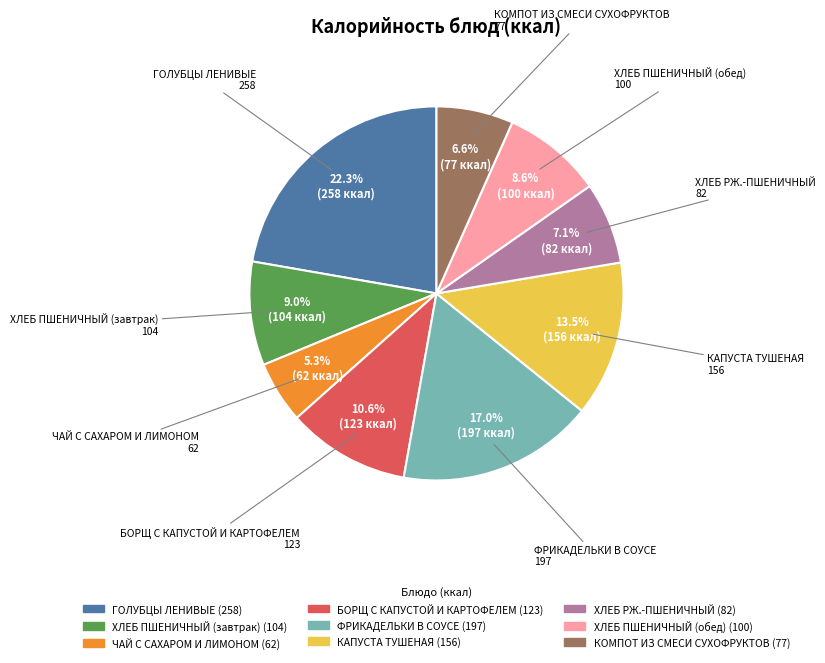

Is it true that БОРЩ С КАПУСТОЙ И КАРТОФЕЛЕМ is 11% of the pie?

True